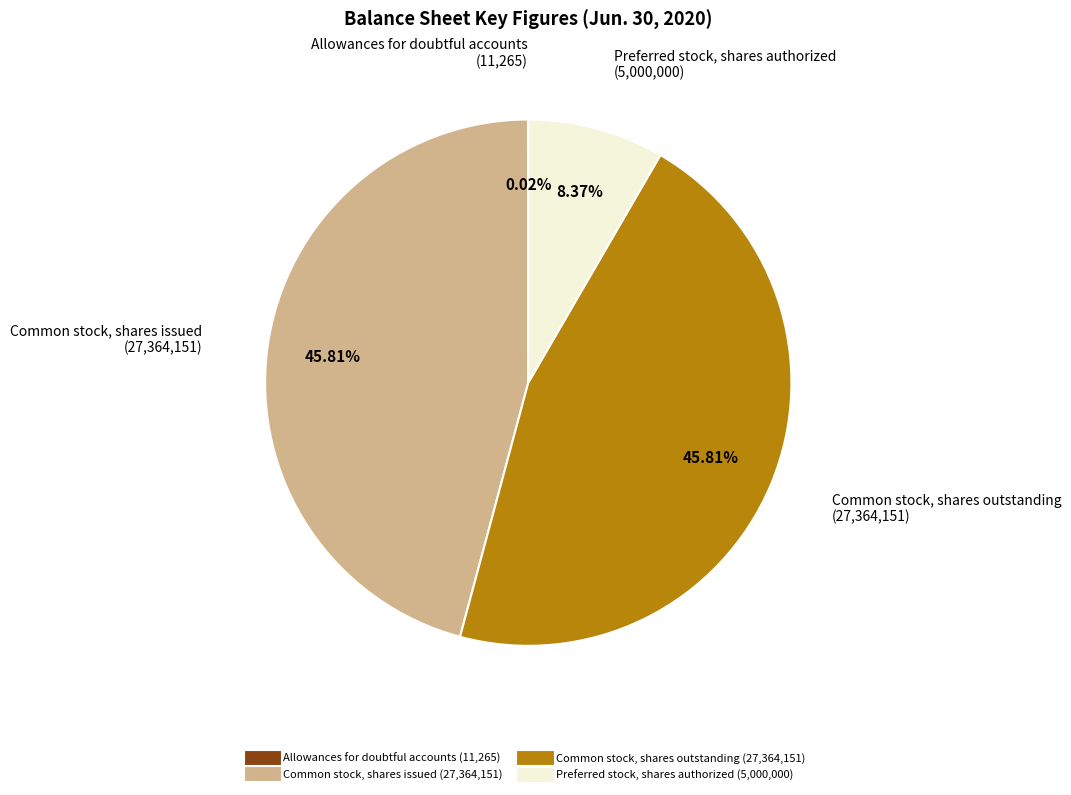

Combined, what portion of the pie is Preferred stock, shares authorized and Common stock, shares outstanding?

54.2%